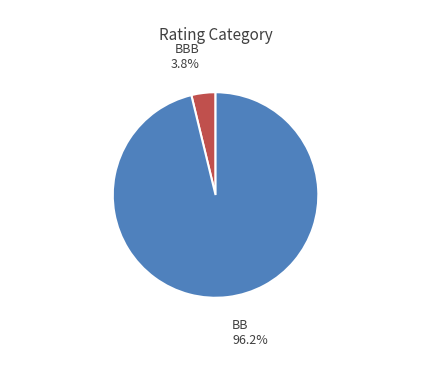

How many slices are in this pie chart?

2